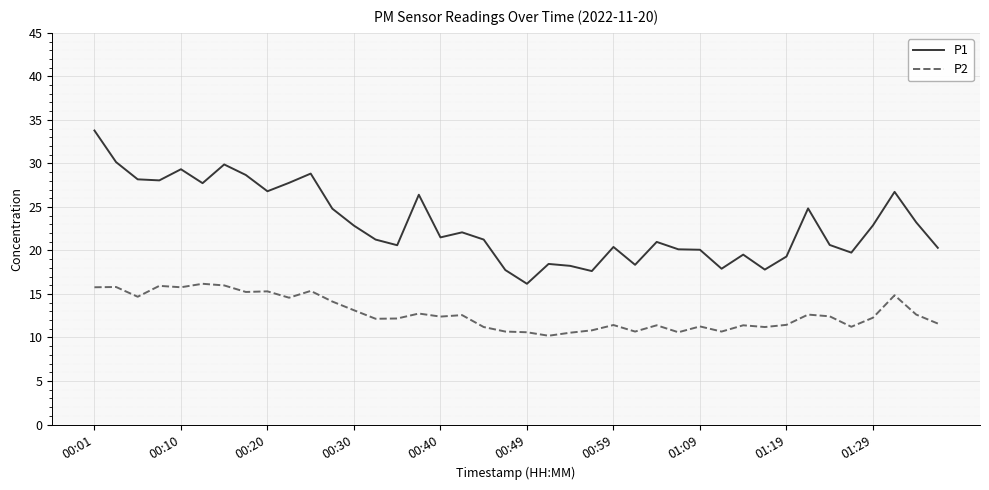

What is the difference between the maximum and minimum values in the P1 series?

17.6